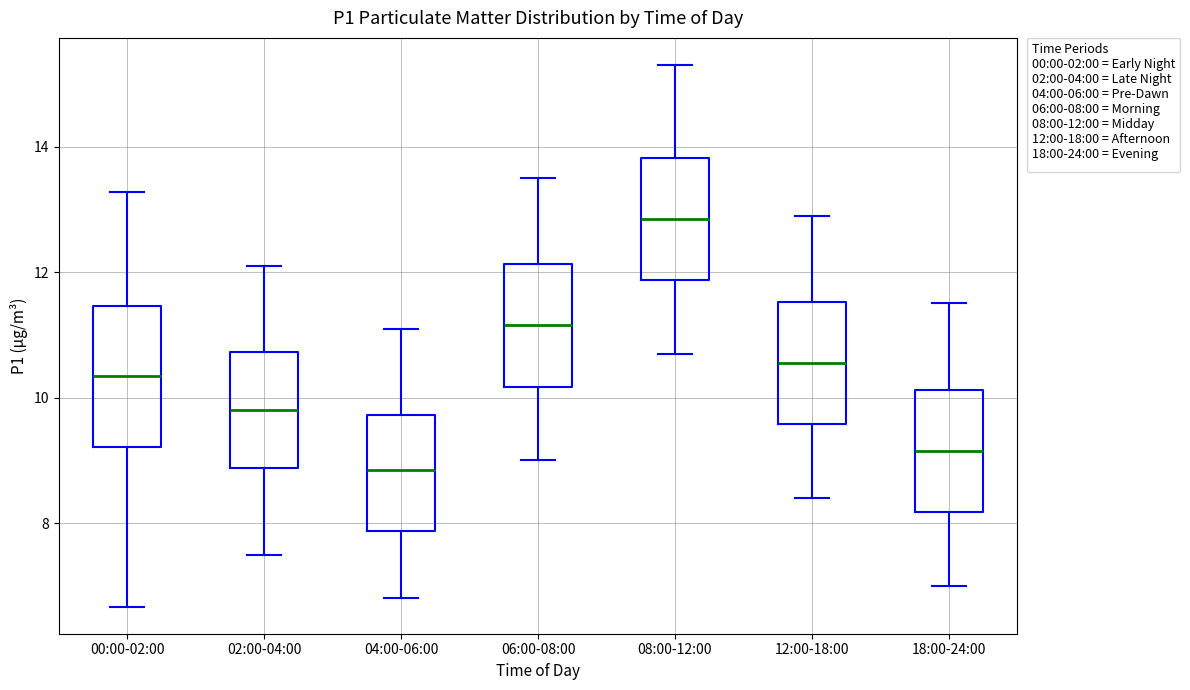

Which box's median line is the lowest?

04:00-06:00